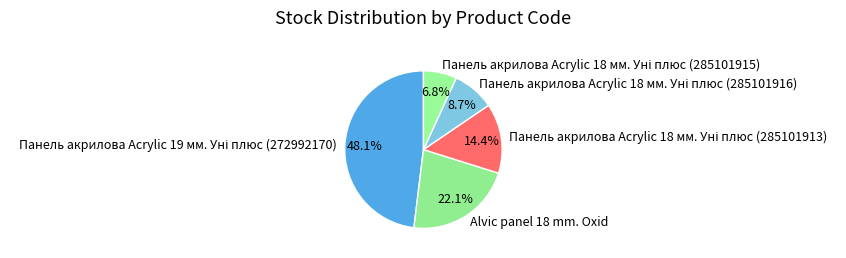

Does Alvic panel 18 mm. Oxid account for over 50% of the chart?

No